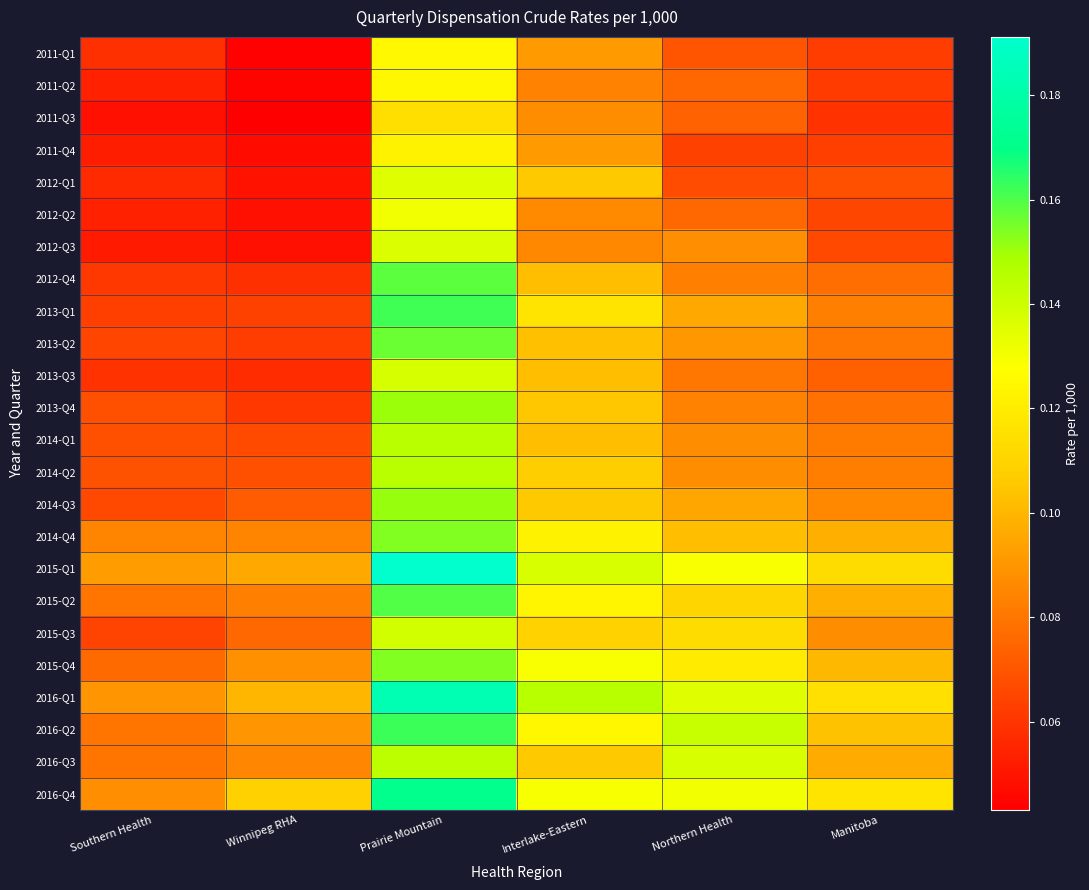

Reading right to left, list all the values displayed in this chart.

2011-Q1: Manitoba=0.1	Northern Health=0.1	Interlake-Eastern=0.1	Prairie Mountain=0.1	Winnipeg RHA=0.0	Southern Health=0.1
2011-Q2: Manitoba=0.1	Northern Health=0.1	Interlake-Eastern=0.1	Prairie Mountain=0.1	Winnipeg RHA=0.0	Southern Health=0.1
2011-Q3: Manitoba=0.1	Northern Health=0.1	Interlake-Eastern=0.1	Prairie Mountain=0.1	Winnipeg RHA=0.0	Southern Health=0.0
2011-Q4: Manitoba=0.1	Northern Health=0.1	Interlake-Eastern=0.1	Prairie Mountain=0.1	Winnipeg RHA=0.0	Southern Health=0.1
2012-Q1: Manitoba=0.1	Northern Health=0.1	Interlake-Eastern=0.1	Prairie Mountain=0.1	Winnipeg RHA=0.0	Southern Health=0.1
2012-Q2: Manitoba=0.1	Northern Health=0.1	Interlake-Eastern=0.1	Prairie Mountain=0.1	Winnipeg RHA=0.0	Southern Health=0.1
2012-Q3: Manitoba=0.1	Northern Health=0.1	Interlake-Eastern=0.1	Prairie Mountain=0.1	Winnipeg RHA=0.0	Southern Health=0.1
2012-Q4: Manitoba=0.1	Northern Health=0.1	Interlake-Eastern=0.1	Prairie Mountain=0.2	Winnipeg RHA=0.1	Southern Health=0.1
2013-Q1: Manitoba=0.1	Northern Health=0.1	Interlake-Eastern=0.1	Prairie Mountain=0.2	Winnipeg RHA=0.1	Southern Health=0.1
2013-Q2: Manitoba=0.1	Northern Health=0.1	Interlake-Eastern=0.1	Prairie Mountain=0.2	Winnipeg RHA=0.1	Southern Health=0.1
2013-Q3: Manitoba=0.1	Northern Health=0.1	Interlake-Eastern=0.1	Prairie Mountain=0.1	Winnipeg RHA=0.1	Southern Health=0.1
2013-Q4: Manitoba=0.1	Northern Health=0.1	Interlake-Eastern=0.1	Prairie Mountain=0.2	Winnipeg RHA=0.1	Southern Health=0.1
2014-Q1: Manitoba=0.1	Northern Health=0.1	Interlake-Eastern=0.1	Prairie Mountain=0.1	Winnipeg RHA=0.1	Southern Health=0.1
2014-Q2: Manitoba=0.1	Northern Health=0.1	Interlake-Eastern=0.1	Prairie Mountain=0.1	Winnipeg RHA=0.1	Southern Health=0.1
2014-Q3: Manitoba=0.1	Northern Health=0.1	Interlake-Eastern=0.1	Prairie Mountain=0.2	Winnipeg RHA=0.1	Southern Health=0.1
2014-Q4: Manitoba=0.1	Northern Health=0.1	Interlake-Eastern=0.1	Prairie Mountain=0.2	Winnipeg RHA=0.1	Southern Health=0.1
2015-Q1: Manitoba=0.1	Northern Health=0.1	Interlake-Eastern=0.1	Prairie Mountain=0.2	Winnipeg RHA=0.1	Southern Health=0.1
2015-Q2: Manitoba=0.1	Northern Health=0.1	Interlake-Eastern=0.1	Prairie Mountain=0.2	Winnipeg RHA=0.1	Southern Health=0.1
2015-Q3: Manitoba=0.1	Northern Health=0.1	Interlake-Eastern=0.1	Prairie Mountain=0.1	Winnipeg RHA=0.1	Southern Health=0.1
2015-Q4: Manitoba=0.1	Northern Health=0.1	Interlake-Eastern=0.1	Prairie Mountain=0.2	Winnipeg RHA=0.1	Southern Health=0.1
2016-Q1: Manitoba=0.1	Northern Health=0.1	Interlake-Eastern=0.1	Prairie Mountain=0.2	Winnipeg RHA=0.1	Southern Health=0.1
2016-Q2: Manitoba=0.1	Northern Health=0.1	Interlake-Eastern=0.1	Prairie Mountain=0.2	Winnipeg RHA=0.1	Southern Health=0.1
2016-Q3: Manitoba=0.1	Northern Health=0.1	Interlake-Eastern=0.1	Prairie Mountain=0.1	Winnipeg RHA=0.1	Southern Health=0.1
2016-Q4: Manitoba=0.1	Northern Health=0.1	Interlake-Eastern=0.1	Prairie Mountain=0.2	Winnipeg RHA=0.1	Southern Health=0.1